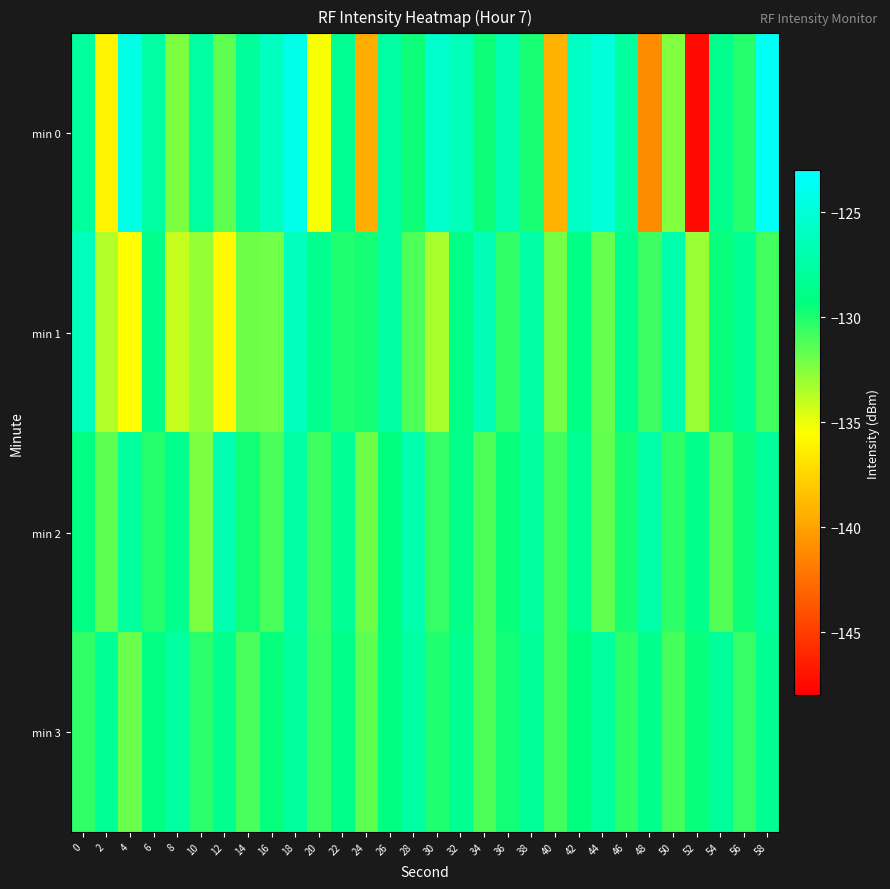

What is the difference between the highest and lowest values at 46?

2.7